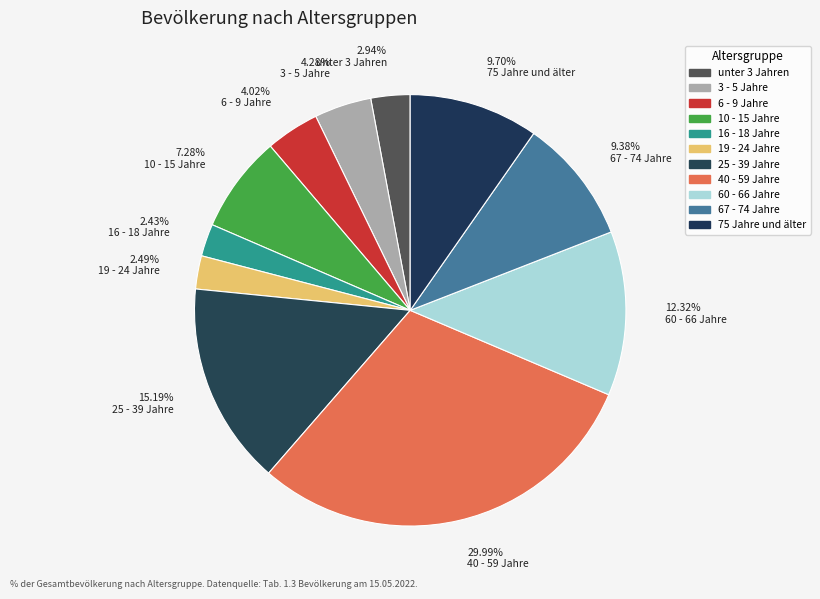

Between 40 - 59 Jahre and 10 - 15 Jahre, which is larger?

40 - 59 Jahre